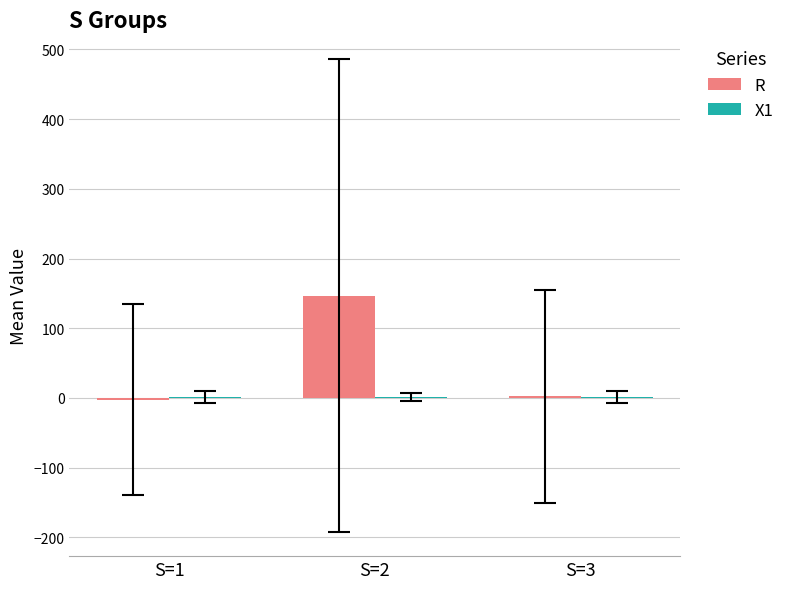

What is the greatest value displayed?

146.6